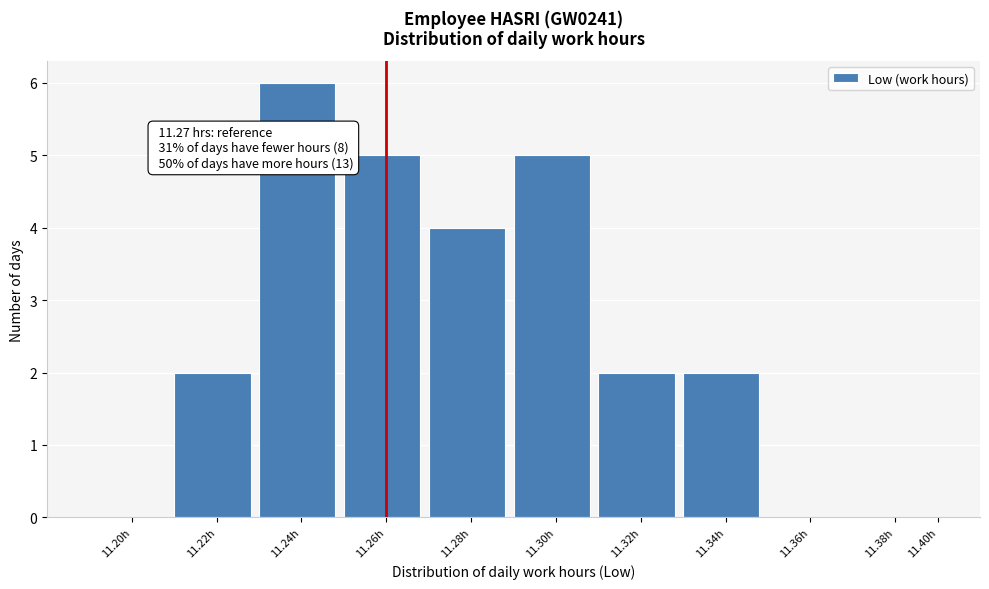

Reading left to right, extract all data points from this chart.

11.20h=0	11.22h=2	11.24h=6	11.26h=5	11.28h=4	11.30h=5	11.32h=2	11.34h=2	11.36h=0	11.38h=0	11.40h=0